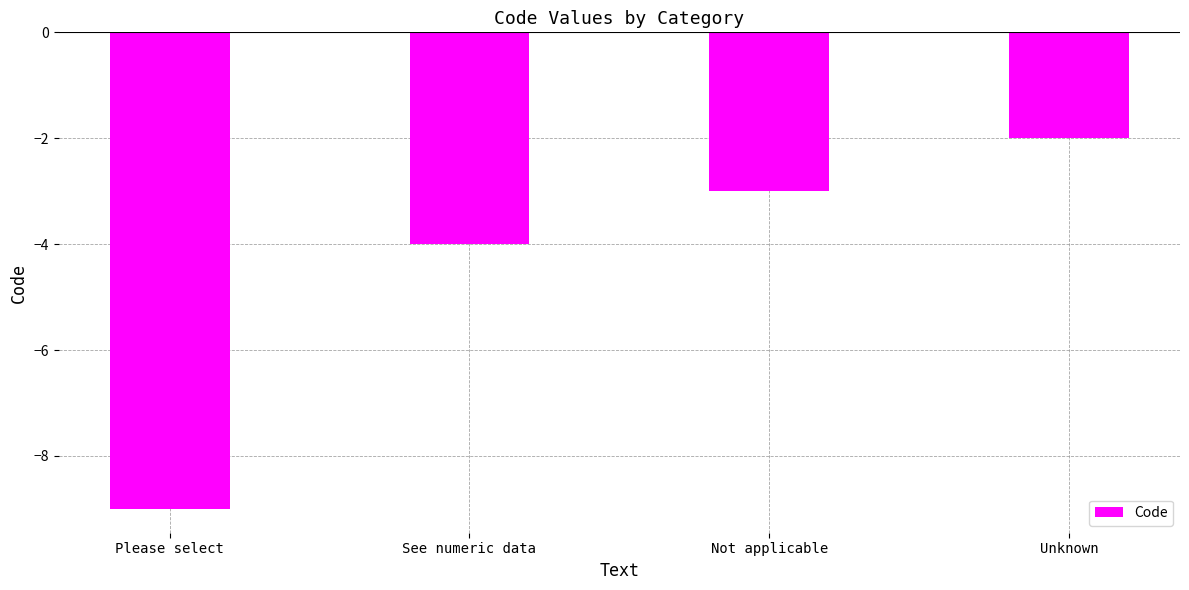

What position from the right is Unknown?

1